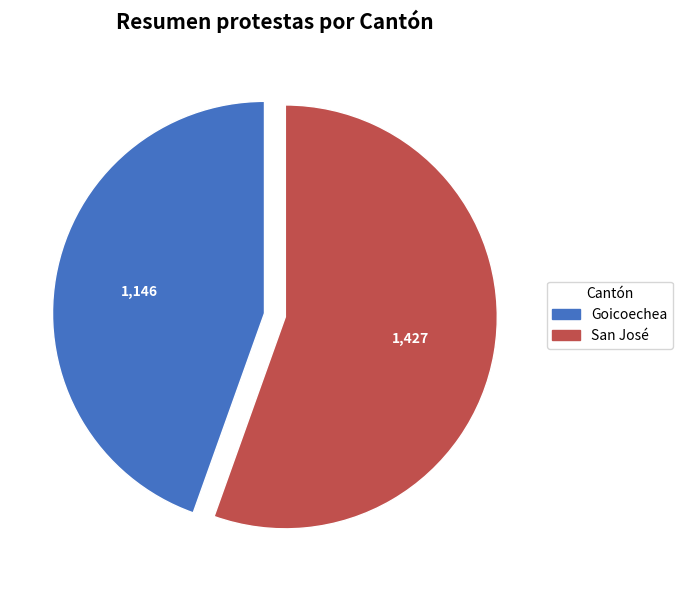

True or false: Goicoechea accounts for 56% of the total.

False